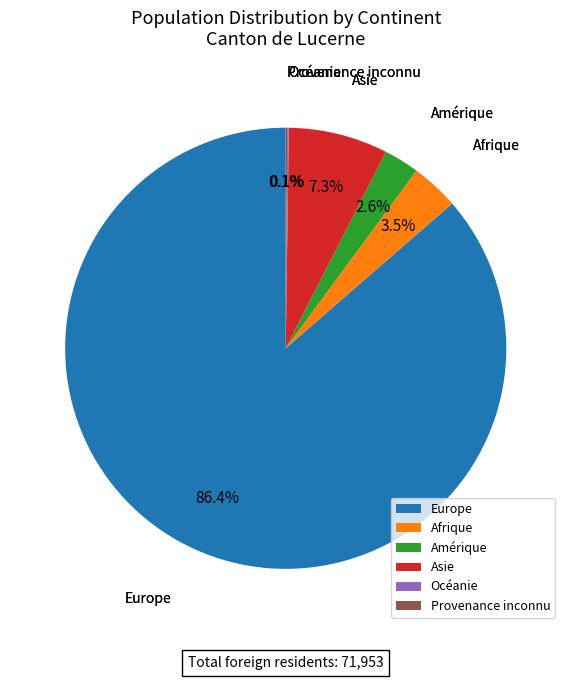

To the nearest percent, what portion does Asie represent?

7%